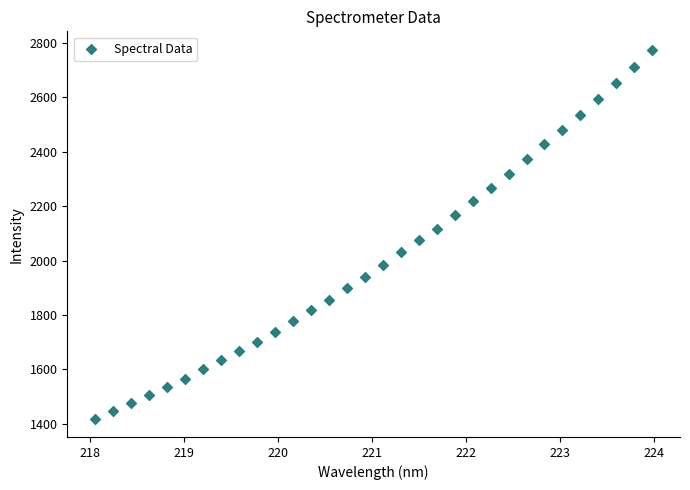

What is the range of Y values (max minus min)?

1356.2